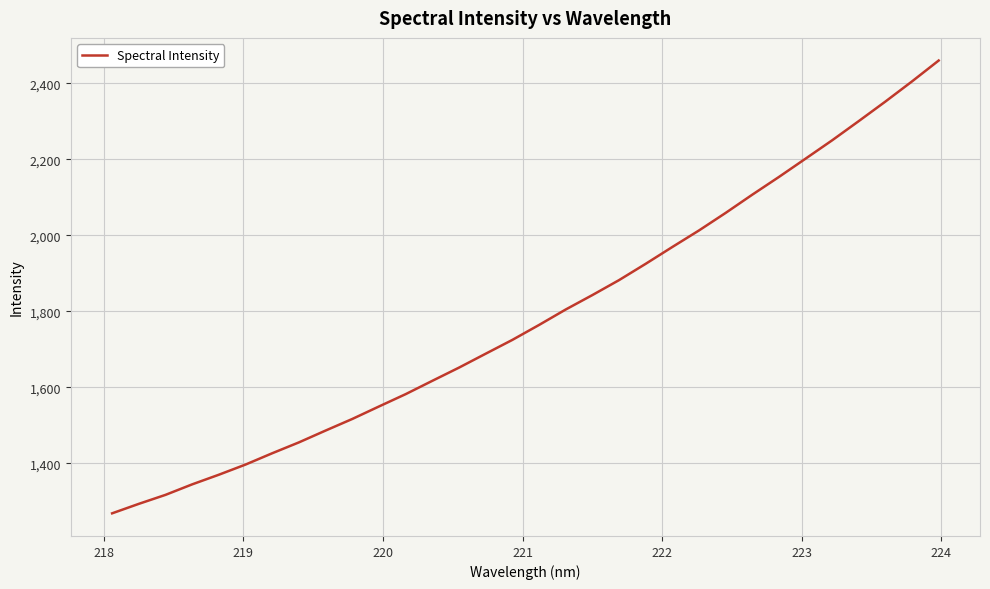

What is the difference between the maximum and minimum values?

1191.9